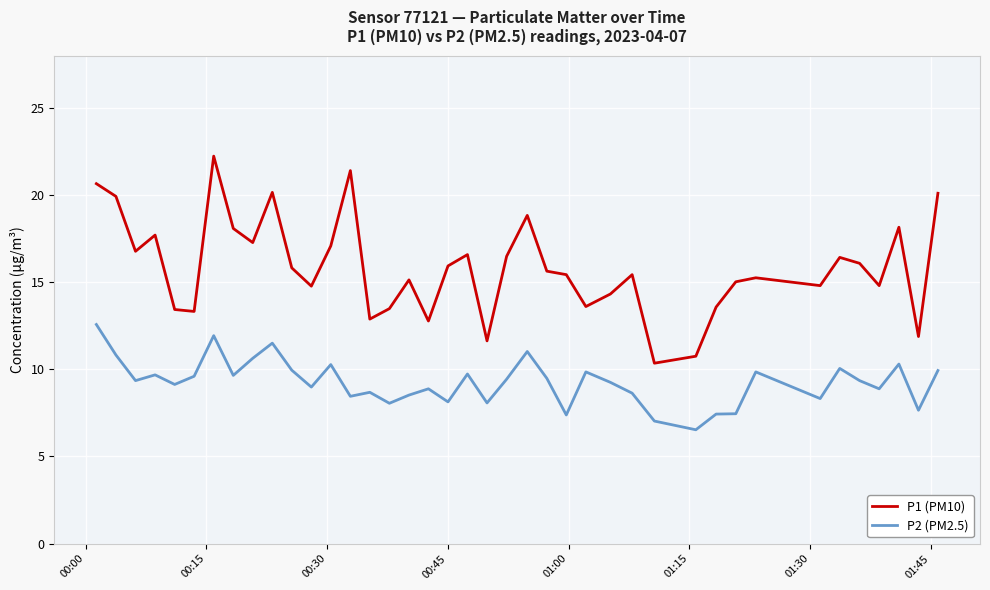

List the series in order of their overall mean, lowest first.

P2 (PM2.5), P1 (PM10)